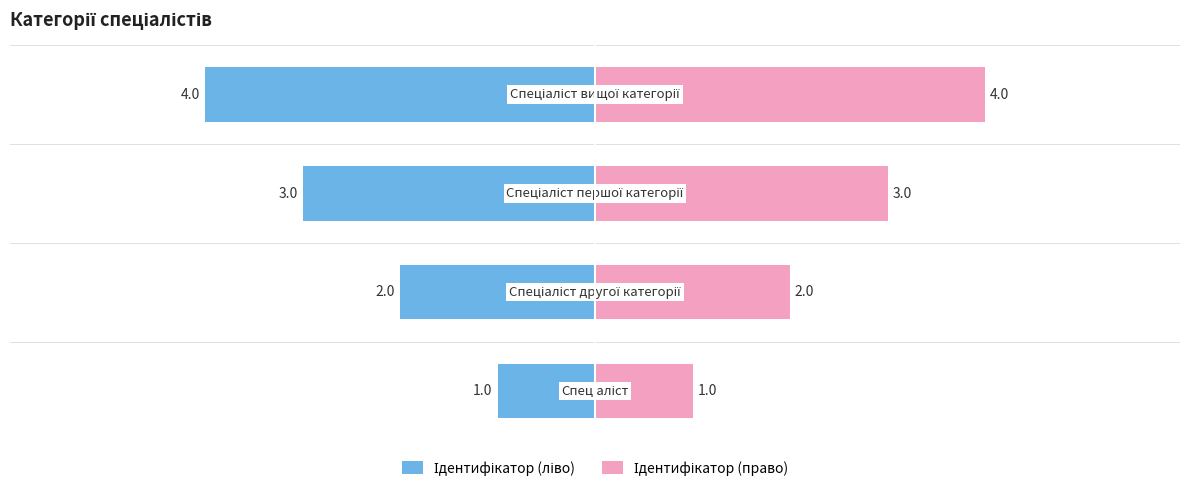

The value of Ідентифікатор (право) at 2 is 1. True or false?

False